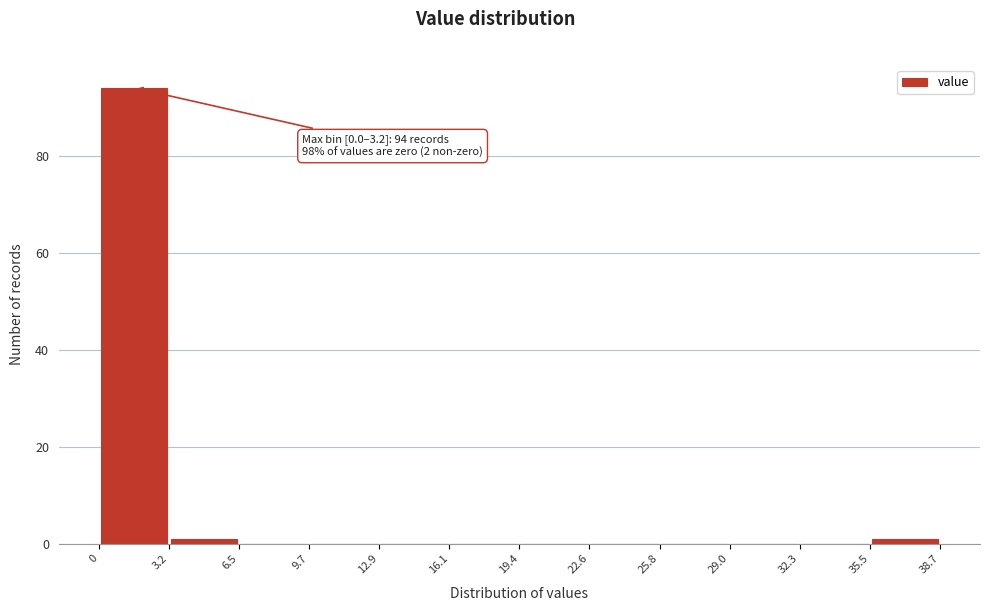

Which range on the x-axis has the tallest bar?

0 to 3.2